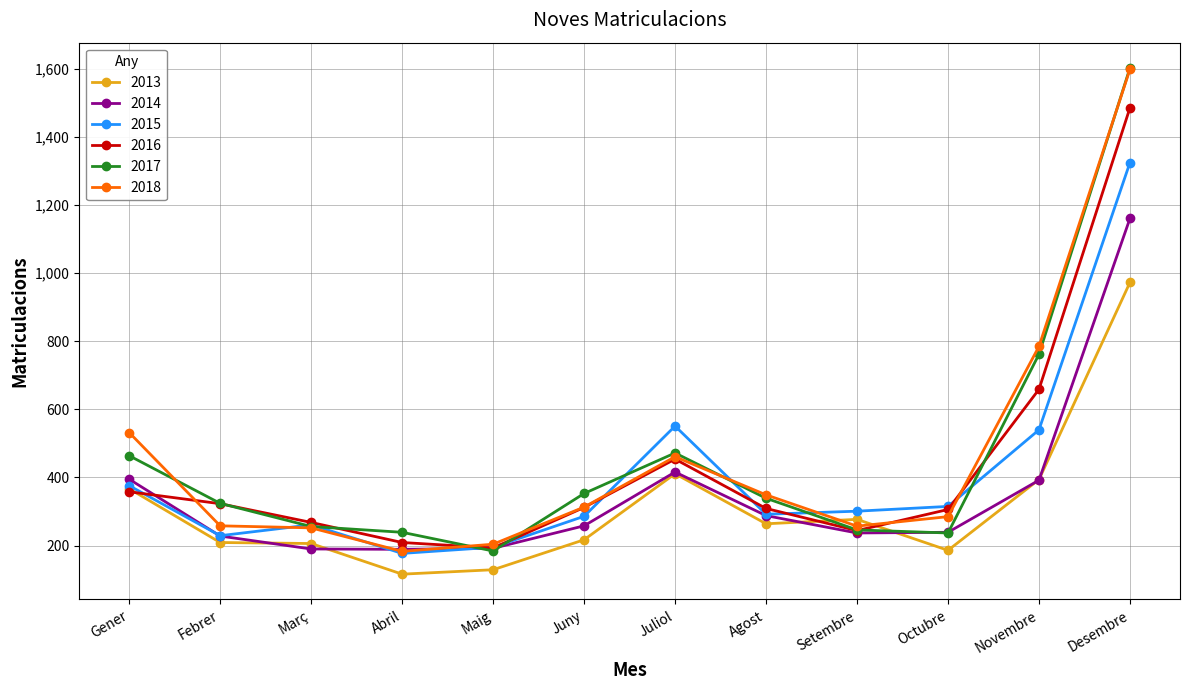

What are all the series names shown in the legend?

2013, 2014, 2015, 2016, 2017, 2018